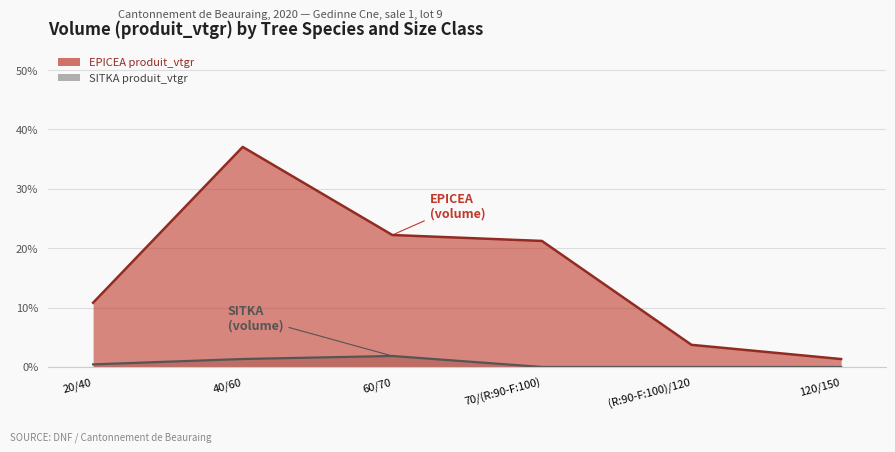

The value of EPICEA produit_vtgr at 60/70 is 22.2. True or false?

True